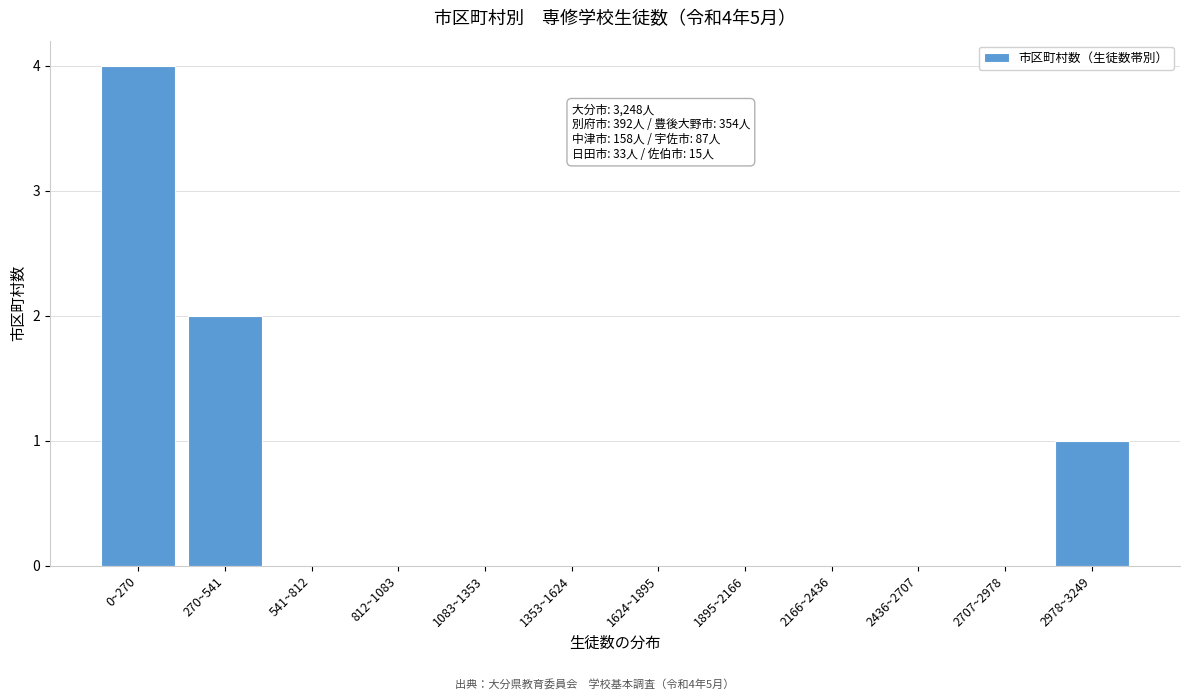

Reading left to right, list all the values displayed in this chart.

0~270=4	270~541=2	541~812=0	812~1083=0	1083~1353=0	1353~1624=0	1624~1895=0	1895~2166=0	2166~2436=0	2436~2707=0	2707~2978=0	2978~3249=1